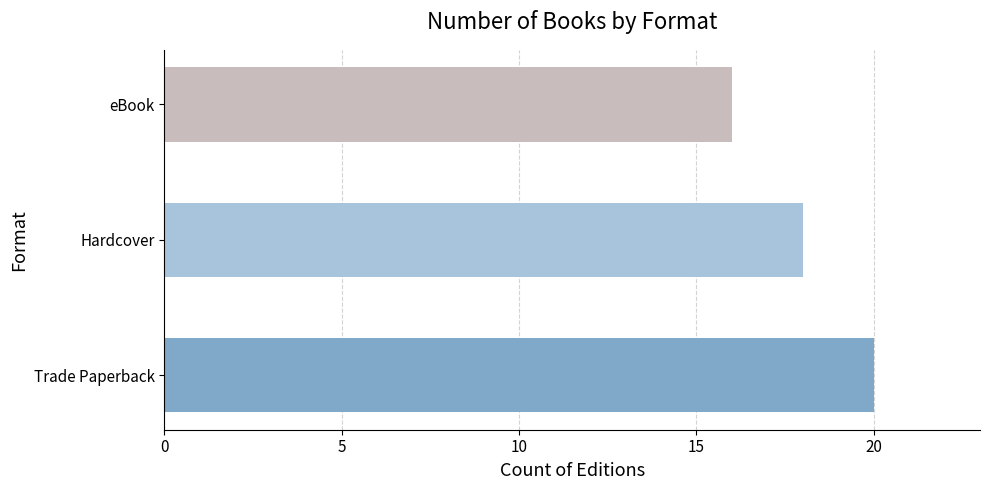

Is it true that the value at eBook is 16?

True